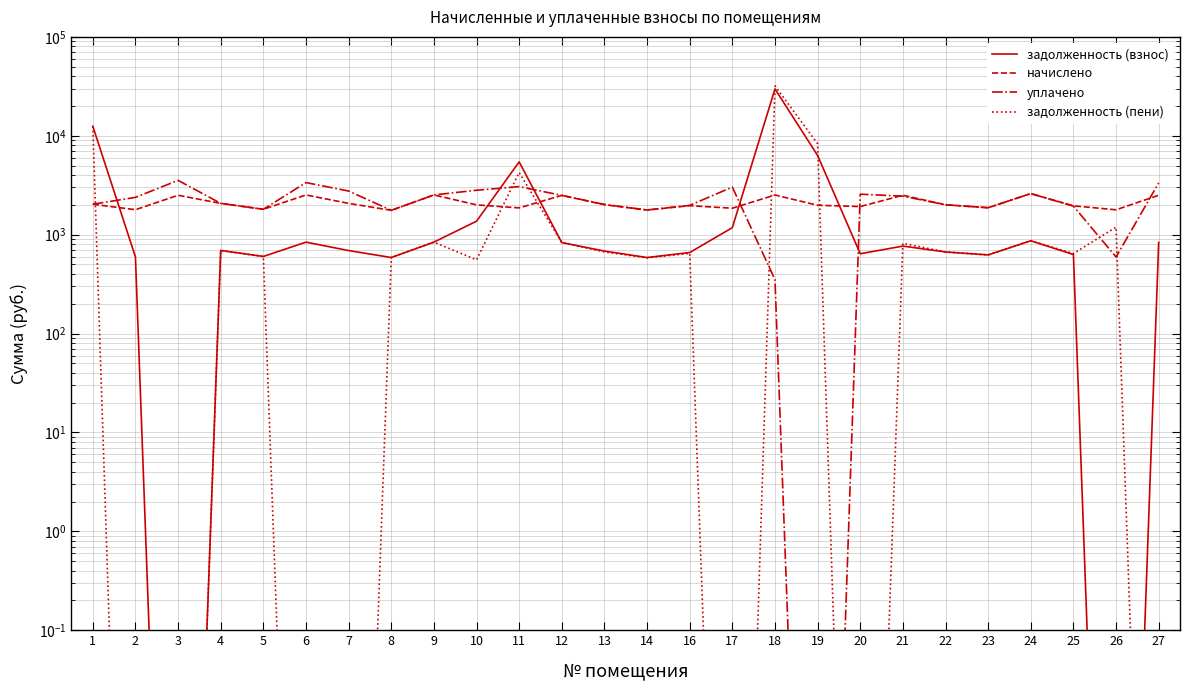

What is the sum of all задолженность (пени) values?

67809.3